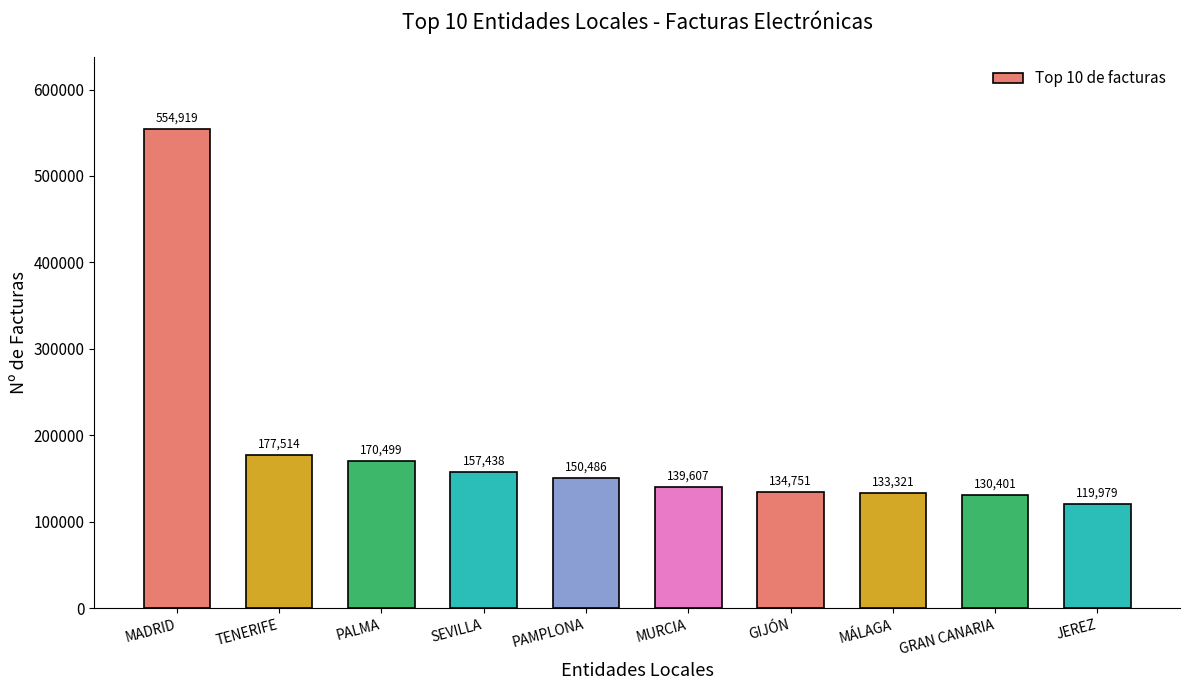

The value at MÁLAGA is 178008. True or false?

False